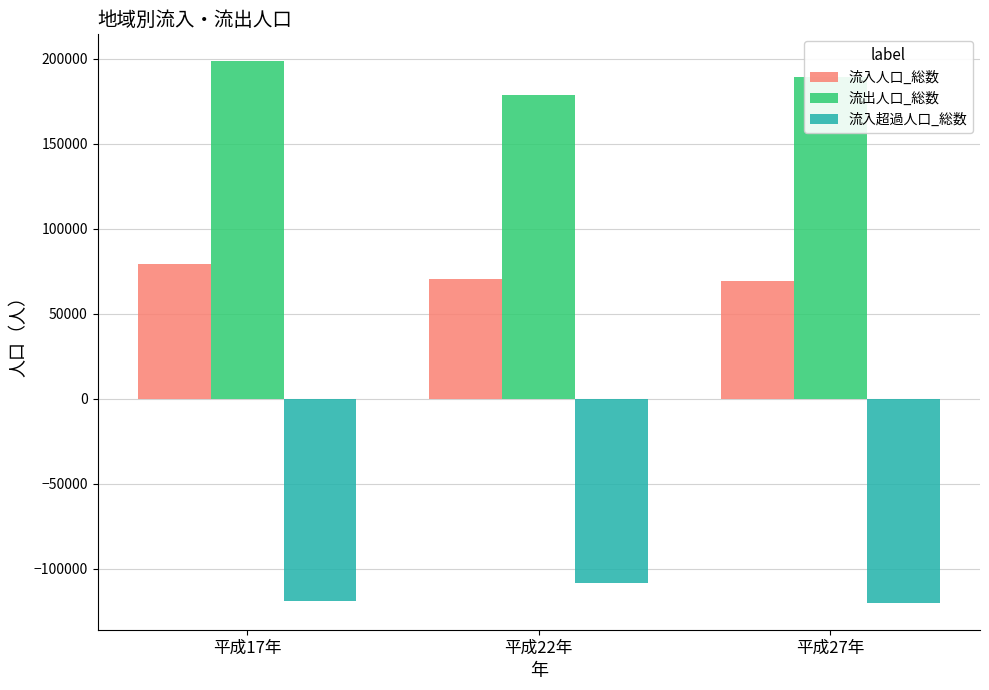

What is the sum of all 流入超過人口_総数 values?

-346769